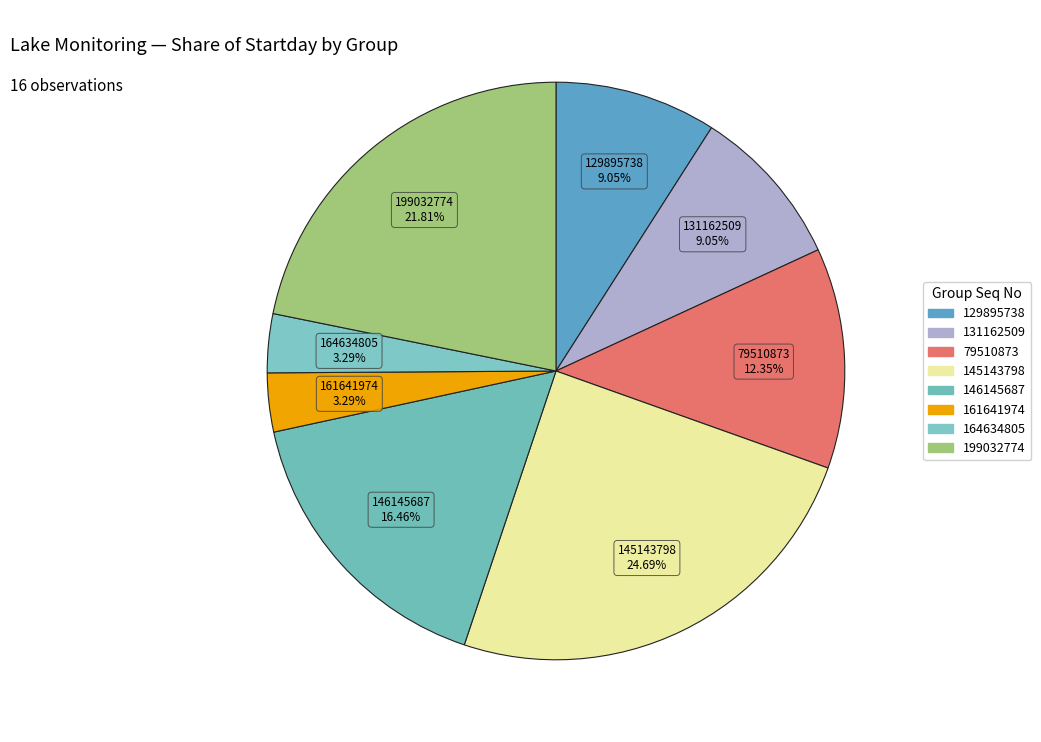

Is the sum of 146145687 and 79510873 greater than half?

No